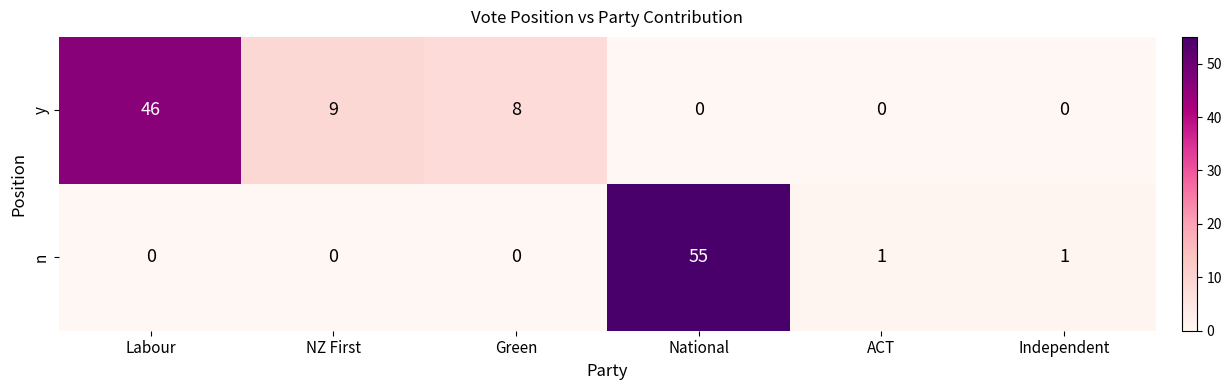

At how many categories does at least one series exceed 6?

4